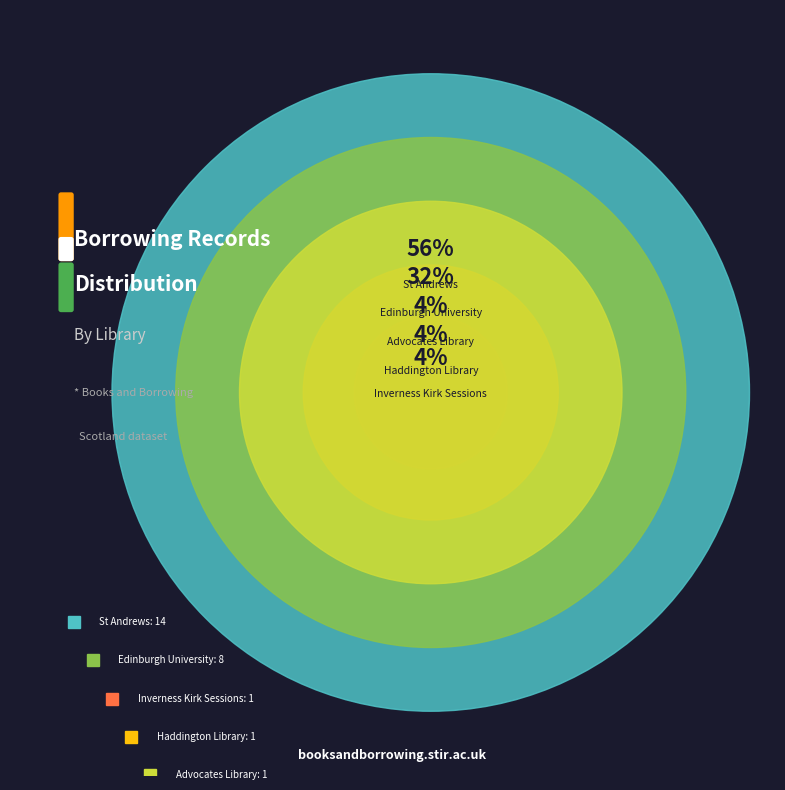

Approximately how many times larger is the value at st-andrews compared to haddington?

14.0